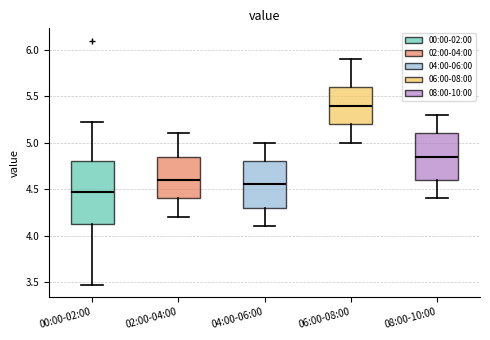

Reading left to right, transcribe this box plot: for each box, give where its median line is, the range the box spans, and where its two whiskers end, as read against the y-axis. The values are not printed on the chart, so give them approximately, as read against the axis.

00:00-02:00: median 4.45, box 4.10 to 4.80, whiskers 3.45 to 5.20
02:00-04:00: median 4.60, box 4.40 to 4.85, whiskers 4.20 to 5.10
04:00-06:00: median 4.55, box 4.30 to 4.80, whiskers 4.10 to 5.00
06:00-08:00: median 5.40, box 5.20 to 5.60, whiskers 5.00 to 5.90
08:00-10:00: median 4.85, box 4.60 to 5.10, whiskers 4.40 to 5.30